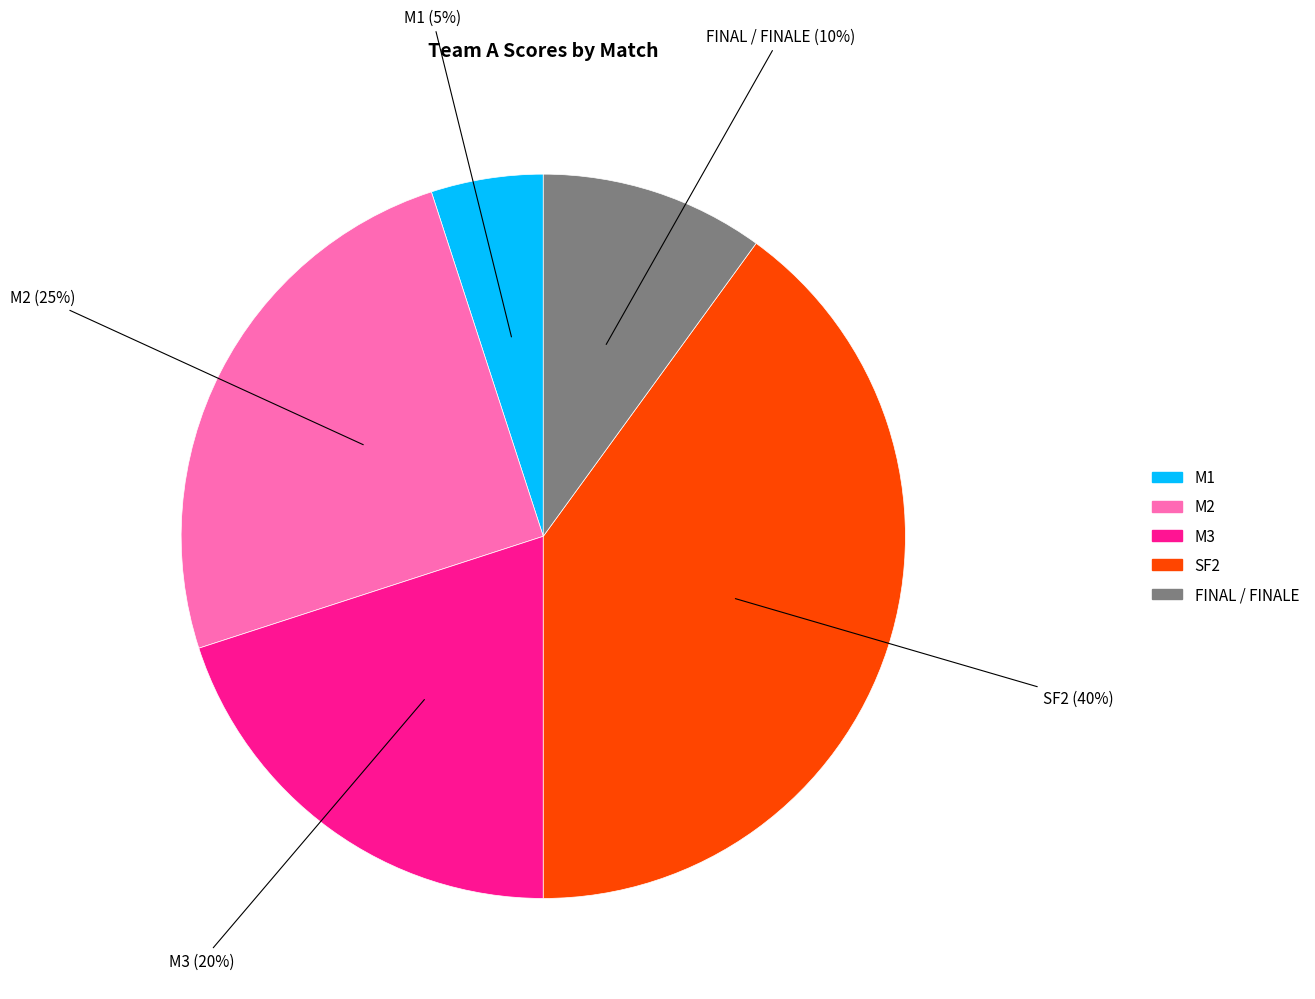

To the nearest percent, what is the combined percentage of FINAL / FINALE and M3?

30%